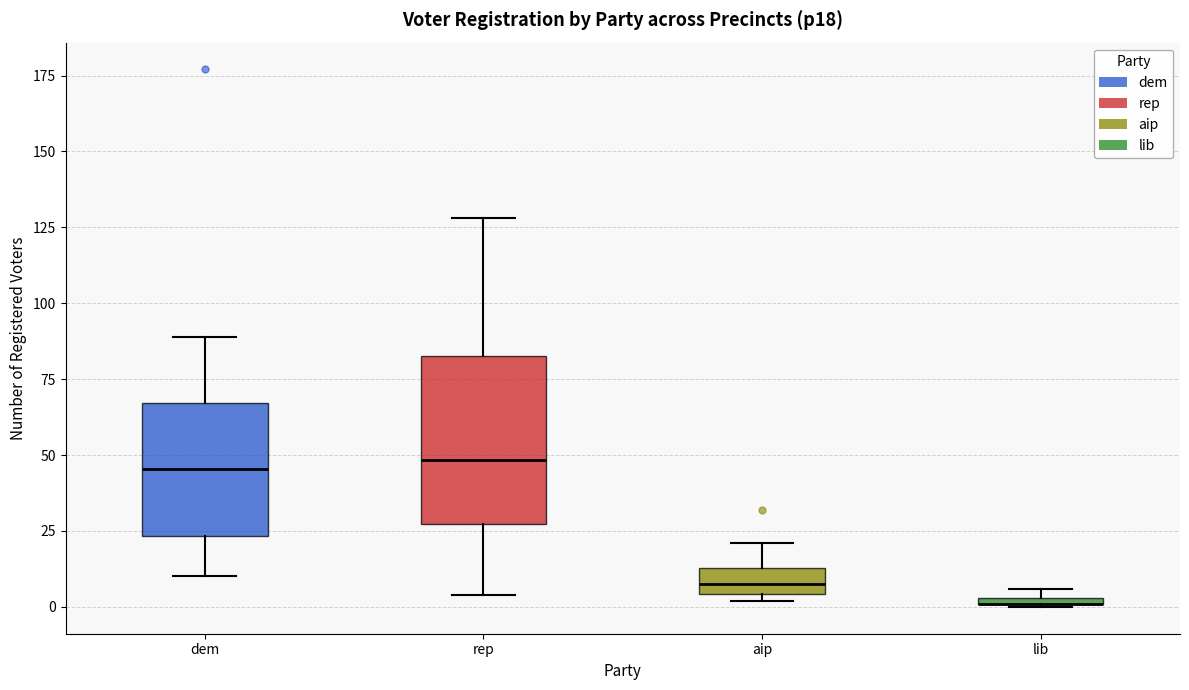

Where does the upper whisker of the box for rep end on the y-axis? The values are not printed on the chart, so give them approximately, as read against the axis.

130